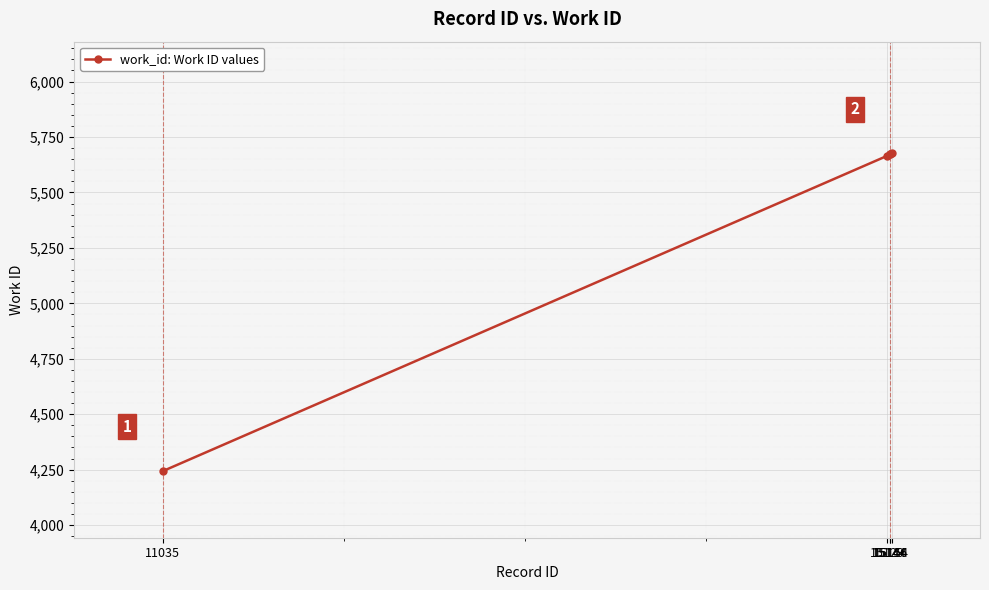

What is the smallest value displayed?

4243